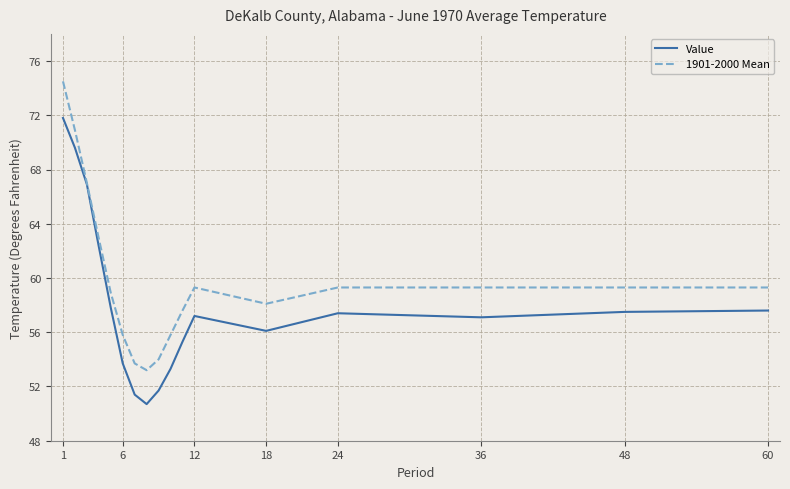

True or false: Value has more than 1 interior local peaks.

True